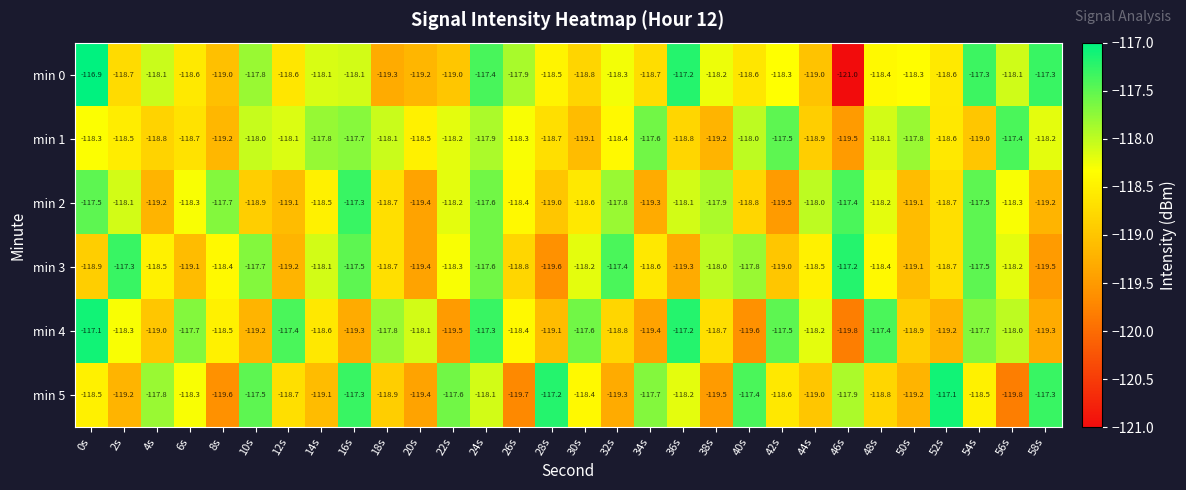

What is the minimum value shown in the chart?

-121.0